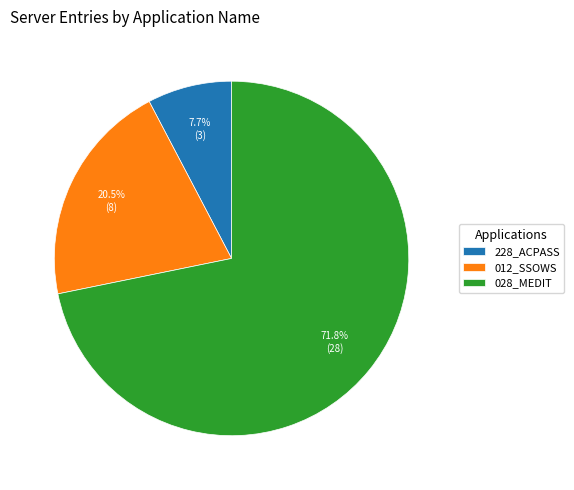

Count the number of slices in the pie.

3